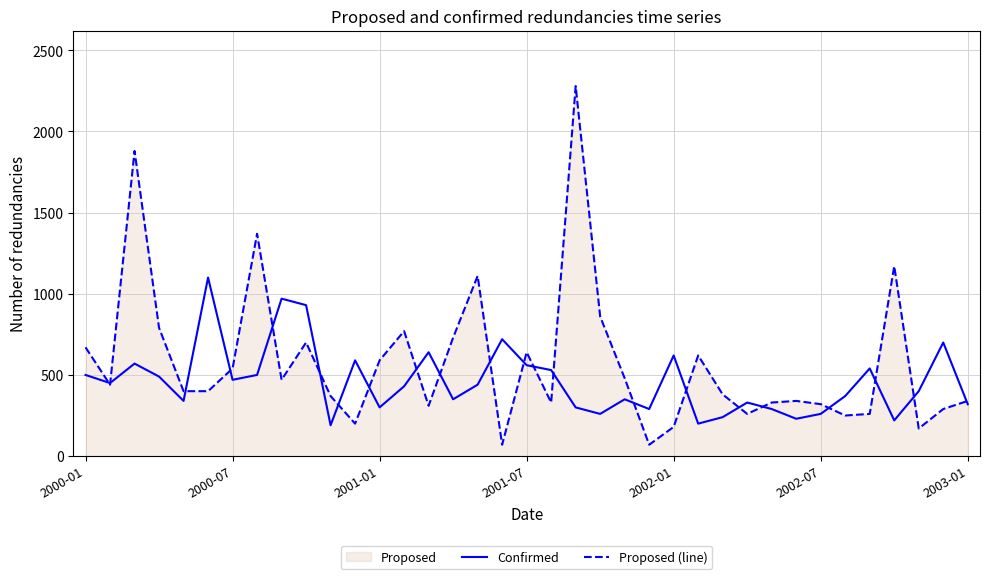

True or false: Proposed (line) has a value of 860 at 21.

True